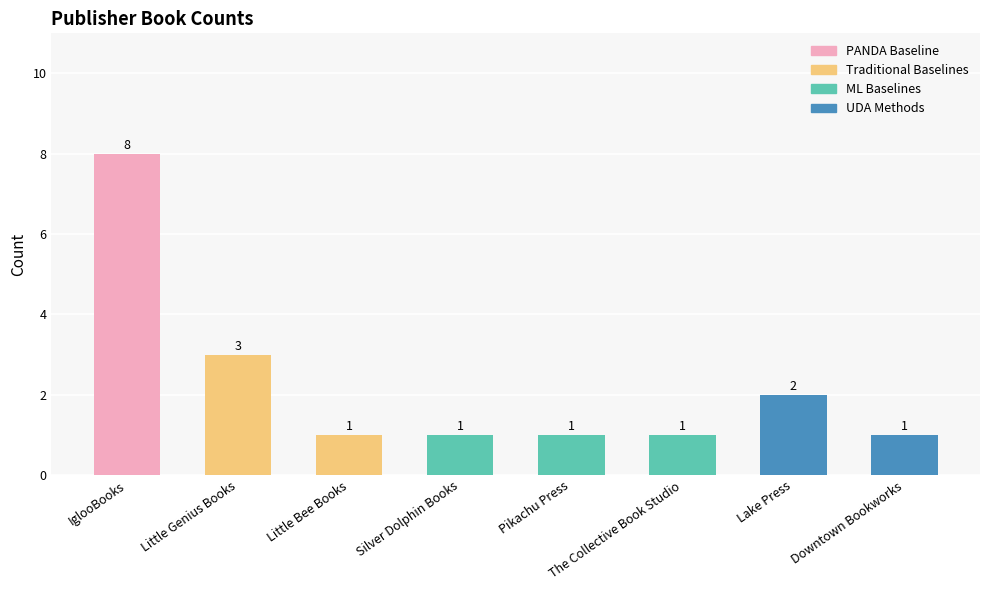

Does the chart contain stacked bars?

No